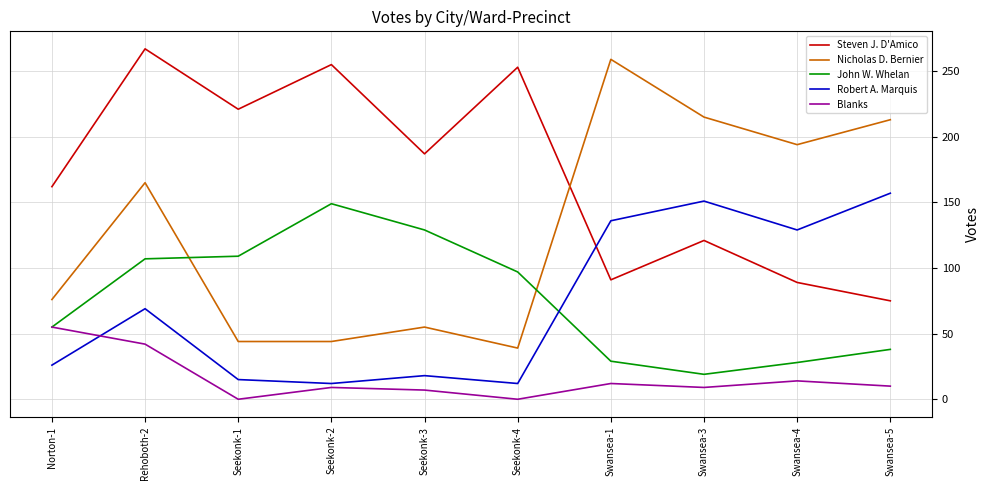

At which label does Steven J. D'Amico first exceed 187?

Rehoboth-2